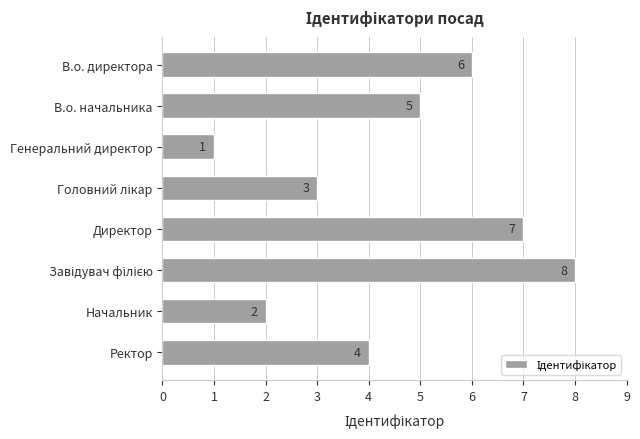

Between Начальник and В.о. директора, which is larger?

В.о. директора